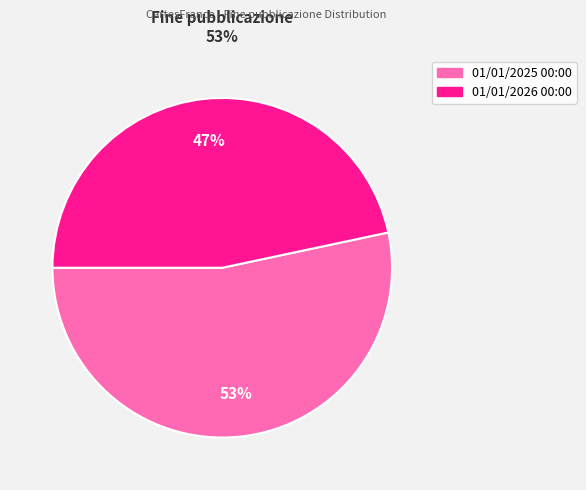

How many slices are in this pie chart?

2